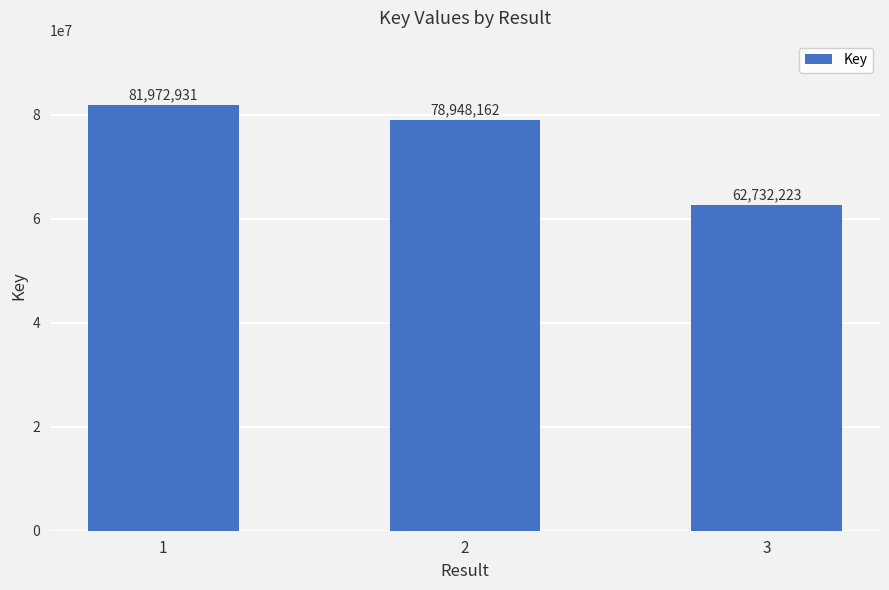

What is the minimum value shown in the chart?

62732223